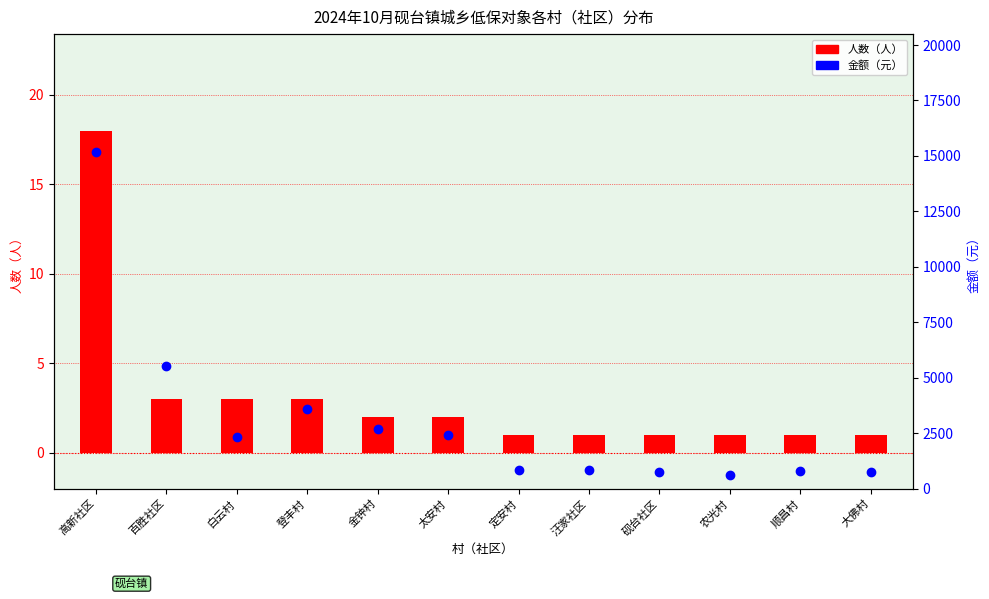

Which series has the widest spread of Y values?

金额（元）